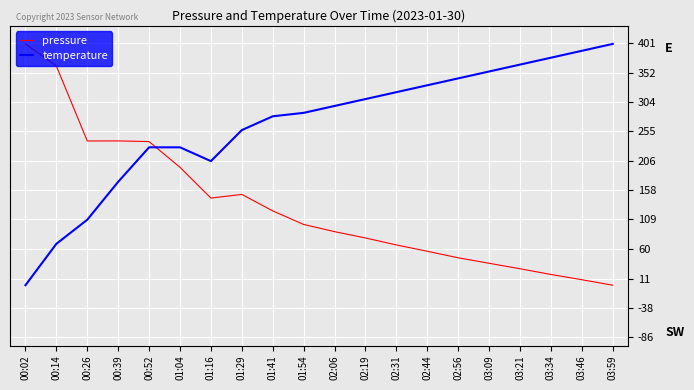

At which category does temperature reach its first local valley?

01:16